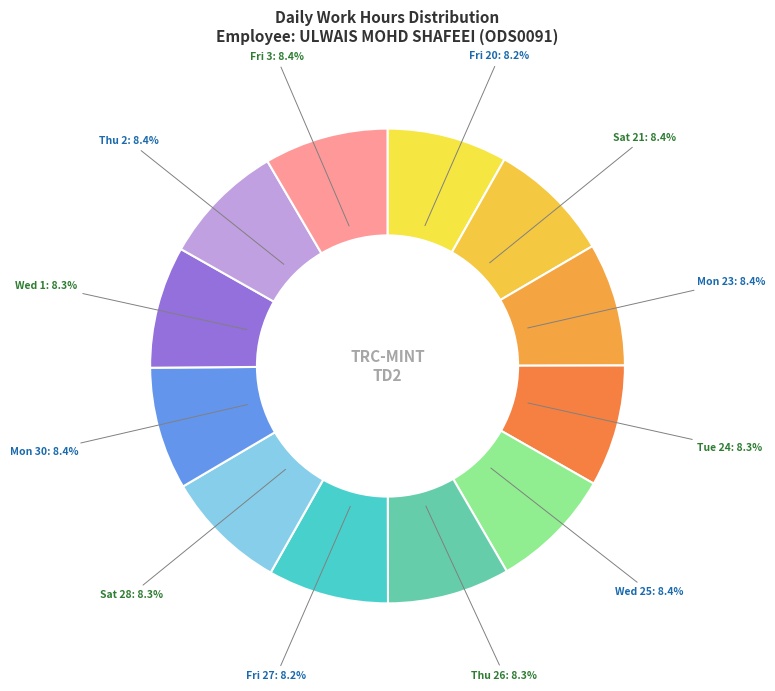

How many slices are in this pie chart?

12